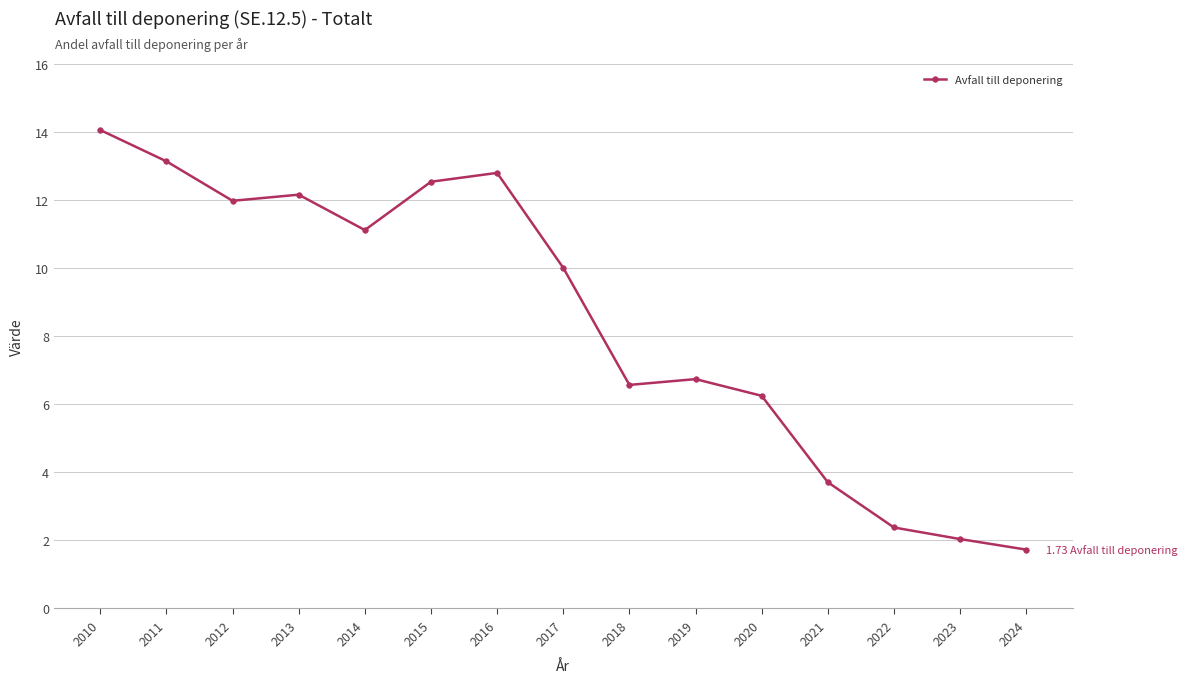

List the labels in order of value, smallest first.

2024, 2023, 2022, 2021, 2020, 2018, 2019, 2017, 2014, 2012, 2013, 2015, 2016, 2011, 2010